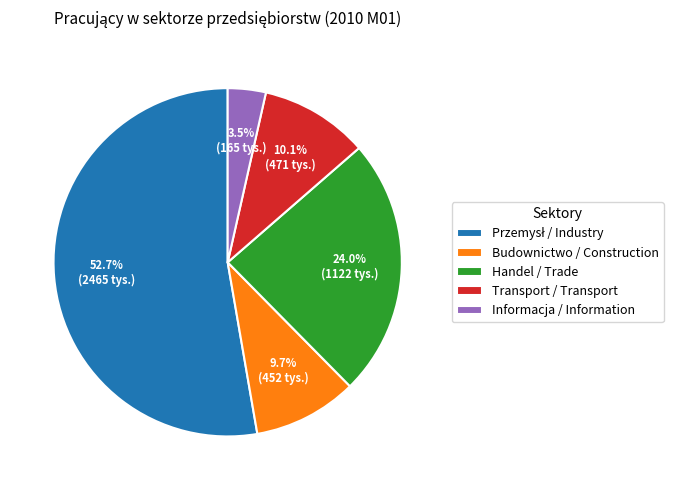

Combined, what portion of the pie is Budownictwo / Construction and Informacja / Information?

13.2%